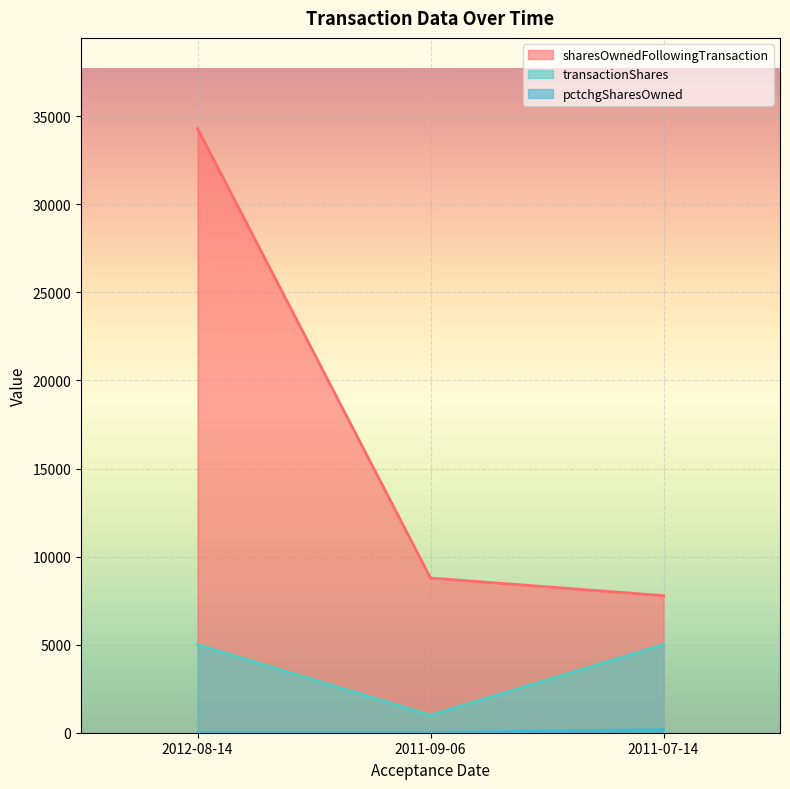

At which category is the sum across all series the highest?

2012-08-14